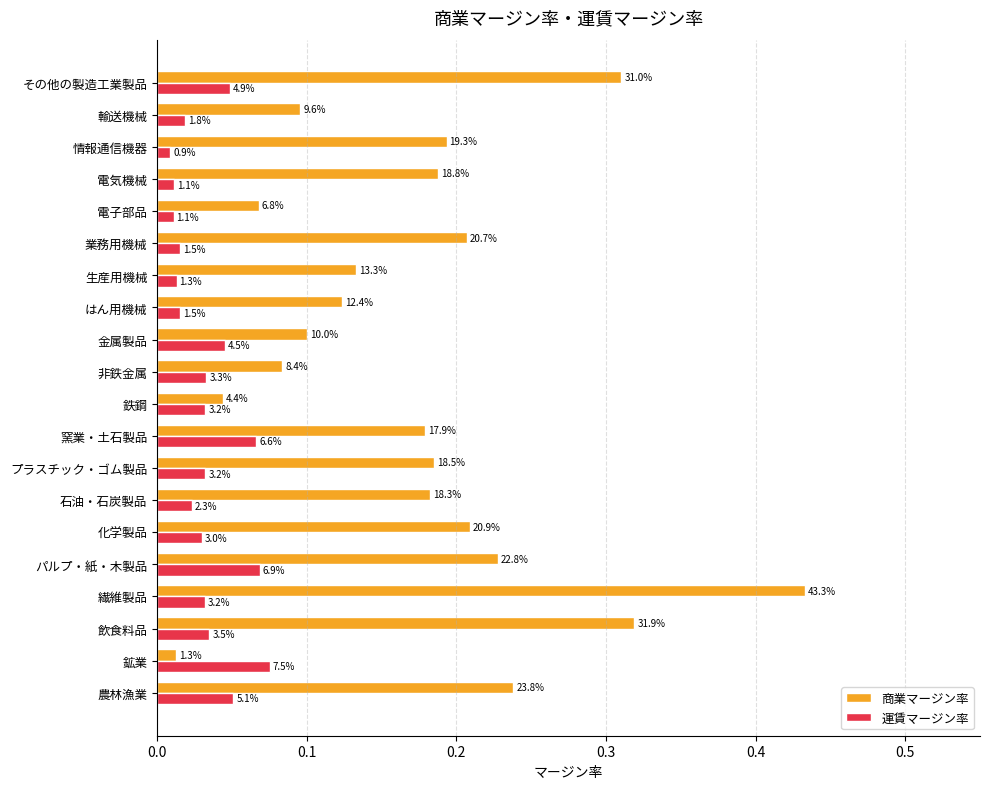

What are all the series names shown in the legend?

商業マージン率, 運賃マージン率